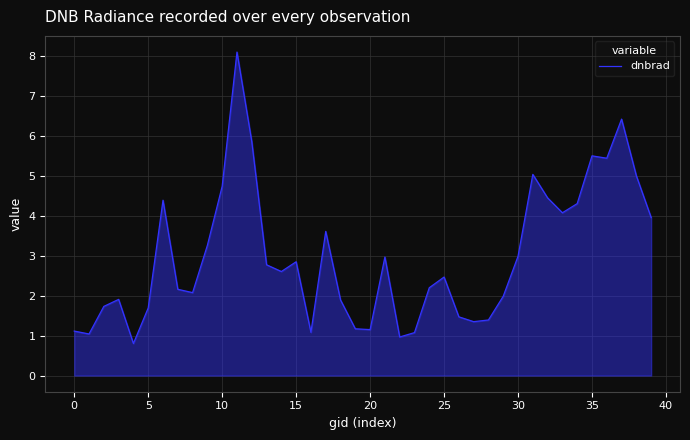

True or false: there are more than 0 points higher than both neighbors.

True